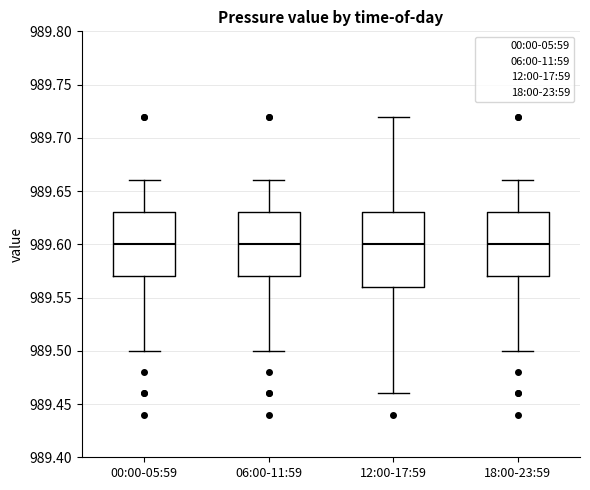

Reading left to right, read every box against the y-axis: the position of its median line, the range the box covers, and the ends of its whiskers. The values are not printed on the chart, so give them approximately, as read against the axis.

00:00-05:59: median 989.60, box 989.57 to 989.63, whiskers 989.50 to 989.66
06:00-11:59: median 989.60, box 989.57 to 989.63, whiskers 989.50 to 989.66
12:00-17:59: median 989.60, box 989.56 to 989.63, whiskers 989.46 to 989.72
18:00-23:59: median 989.60, box 989.57 to 989.63, whiskers 989.50 to 989.66